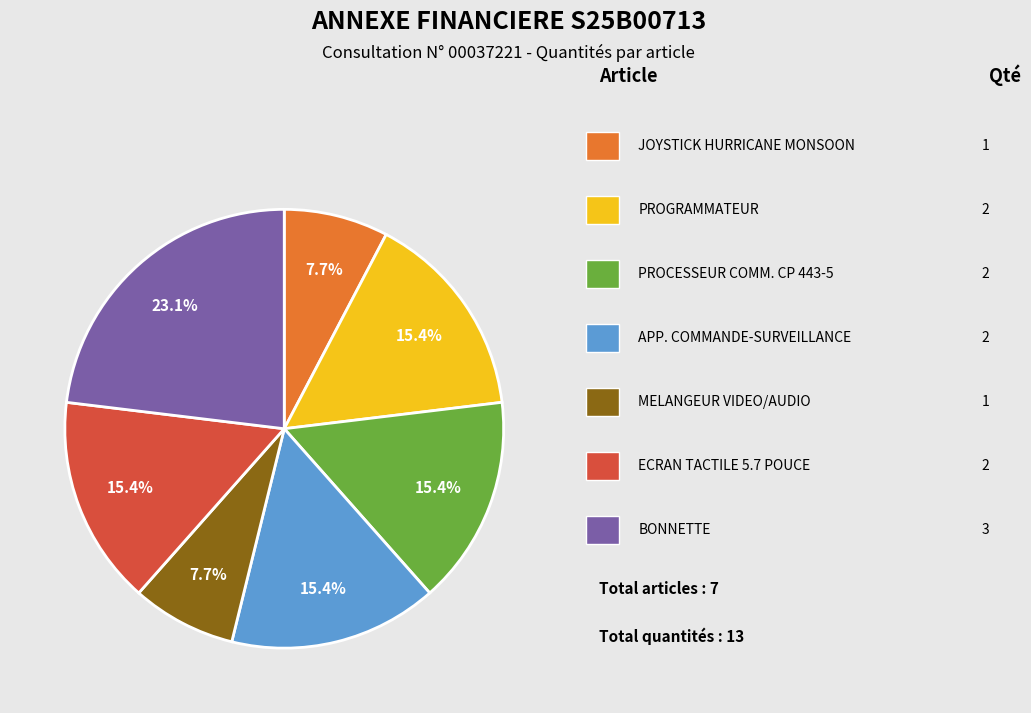

How many segments does this pie chart have?

7